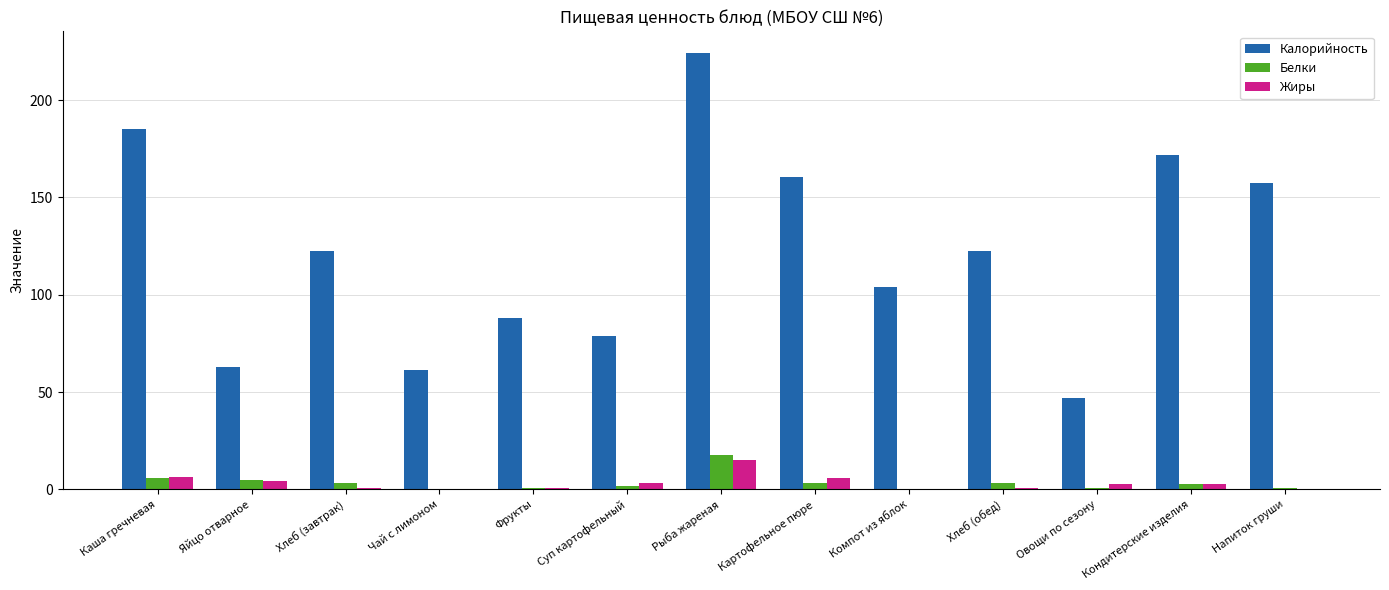

Is the value of Жиры at Яйцо отварное greater than the value of Калорийность at Чай с лимоном?

No